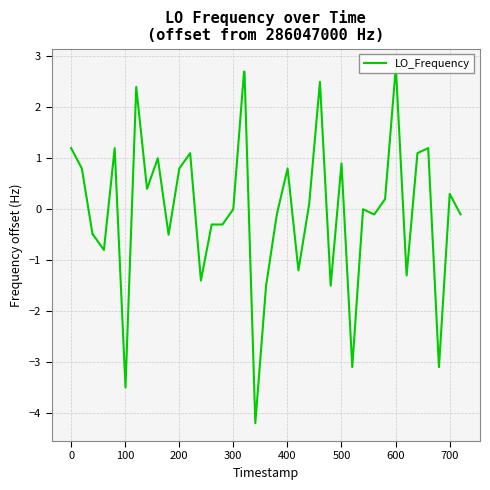

True or false: the data has more than 1 interior local peaks.

True